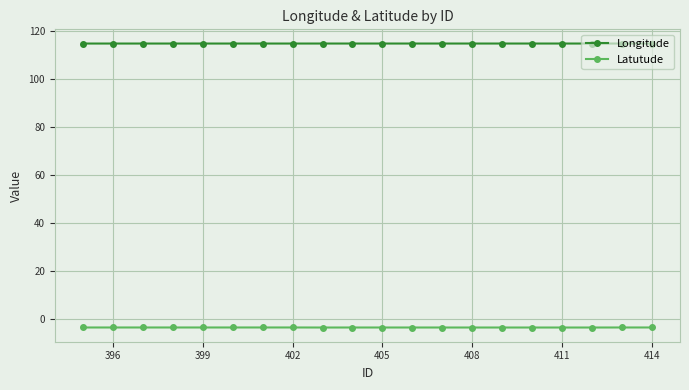

Rank the series by their average value, from highest to lowest.

Longitude, Latutude